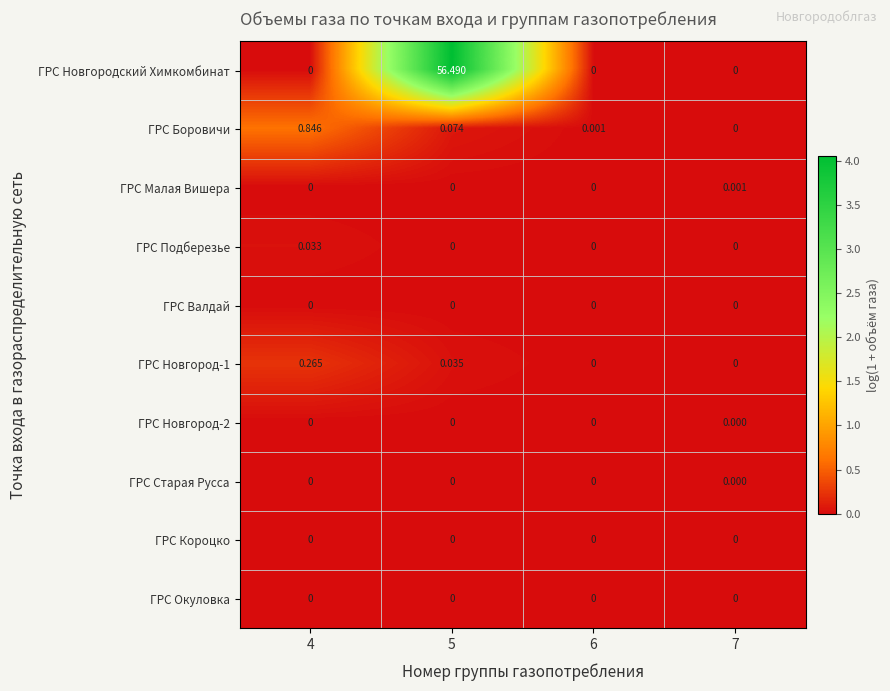

Which series has the largest total across all categories?

ГРС Новгородский Химкомбинат